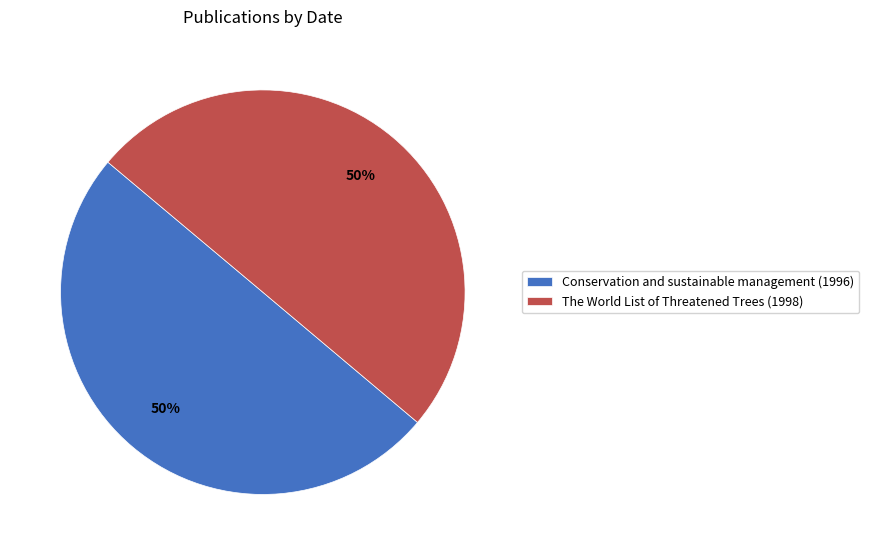

How many slices are in this pie chart?

2